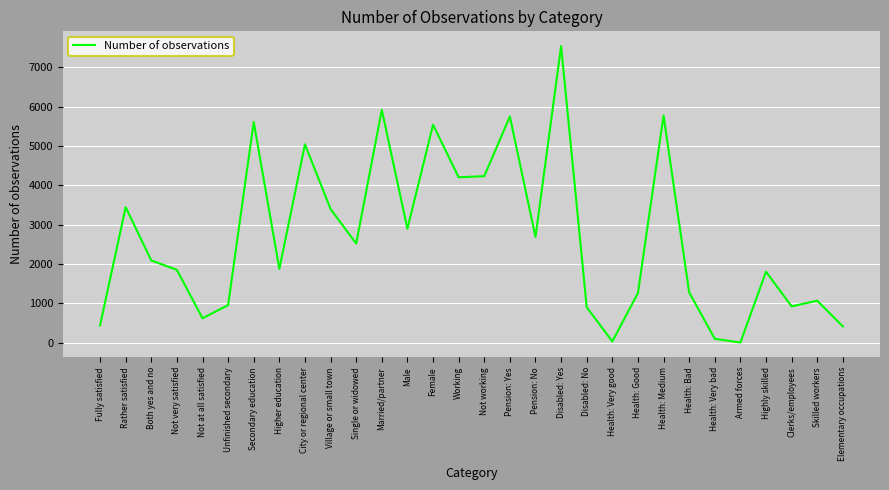

The value at Highly skilled is 1803. True or false?

True